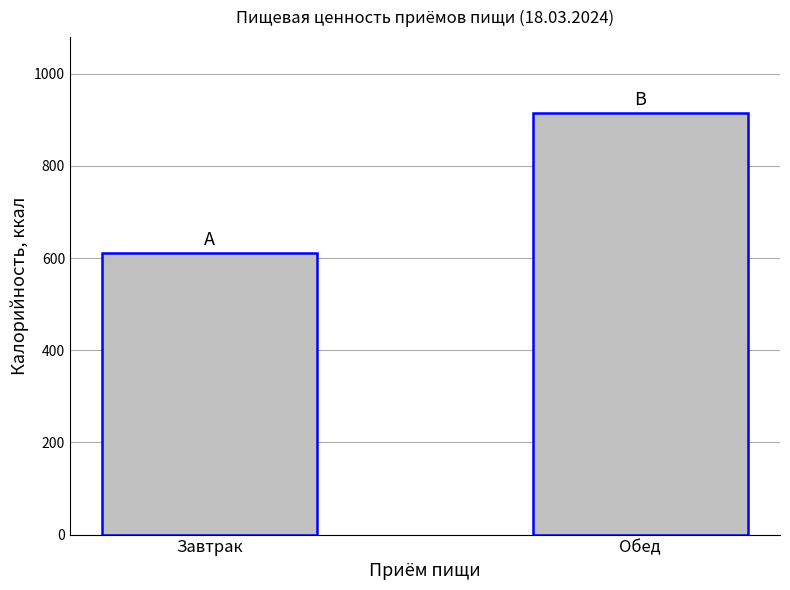

How many values exceed 914?

1